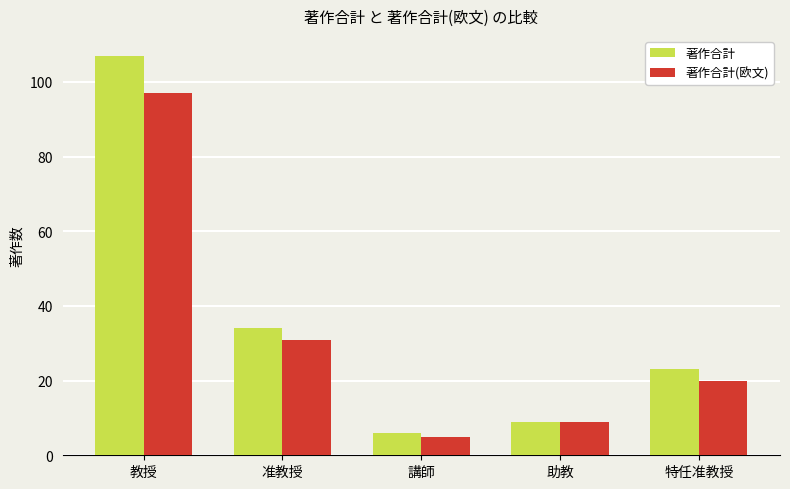

True or false: 著作合計(欧文) has a value of 5 at 講師.

True